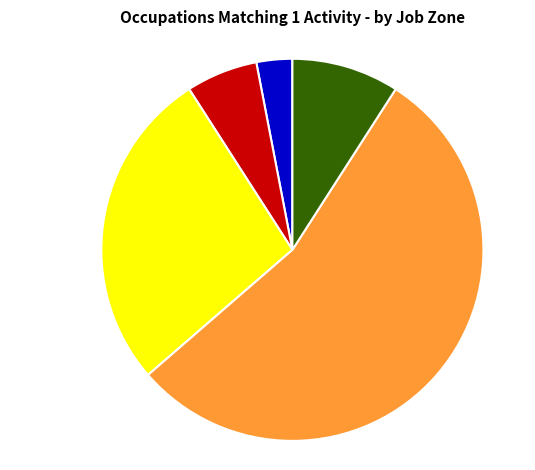

Does Job Zone 5 account for over 50% of the chart?

No